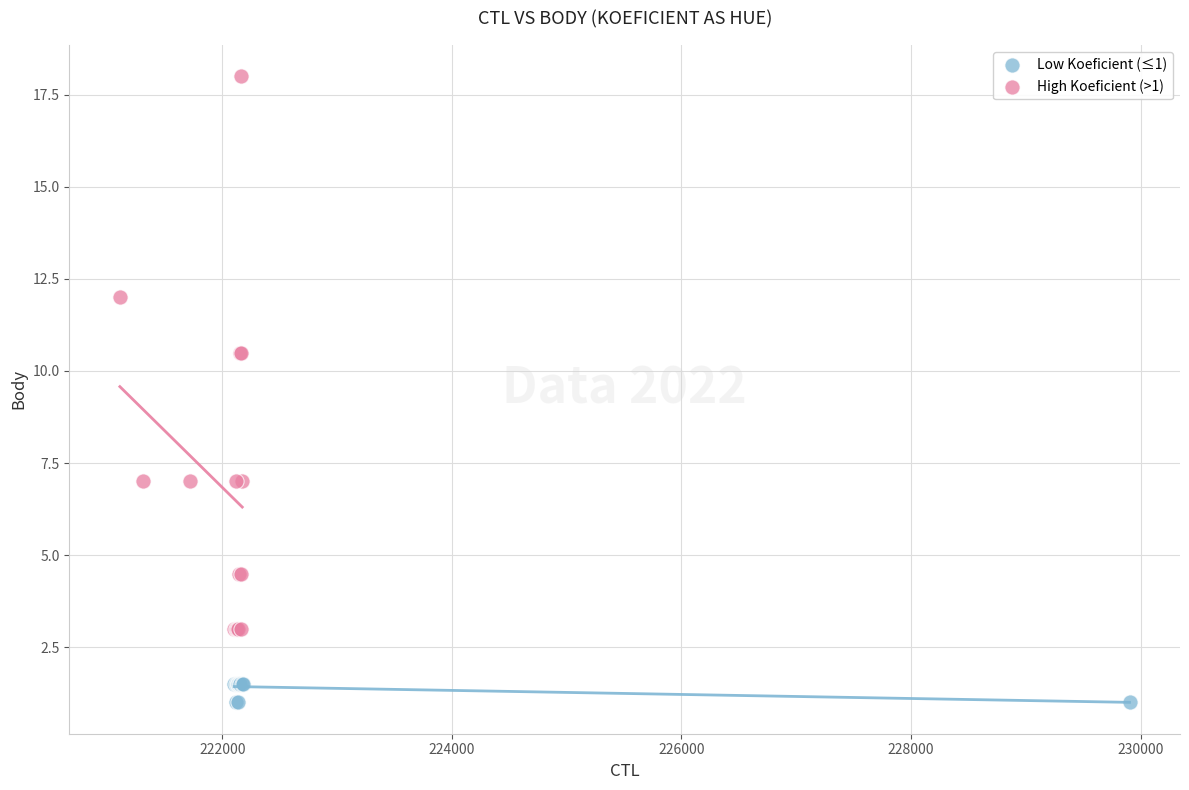

Which series contains the lowest Y value?

Low Koeficient (≤1)